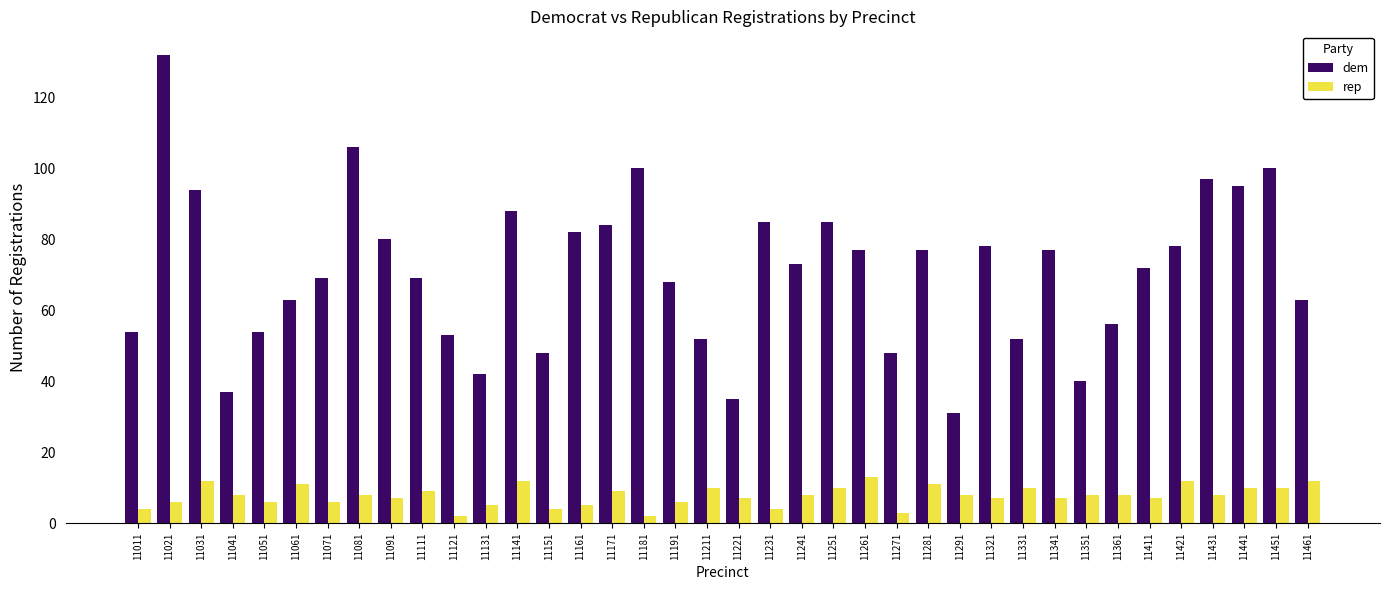

At which label does dem reach its peak?

11021